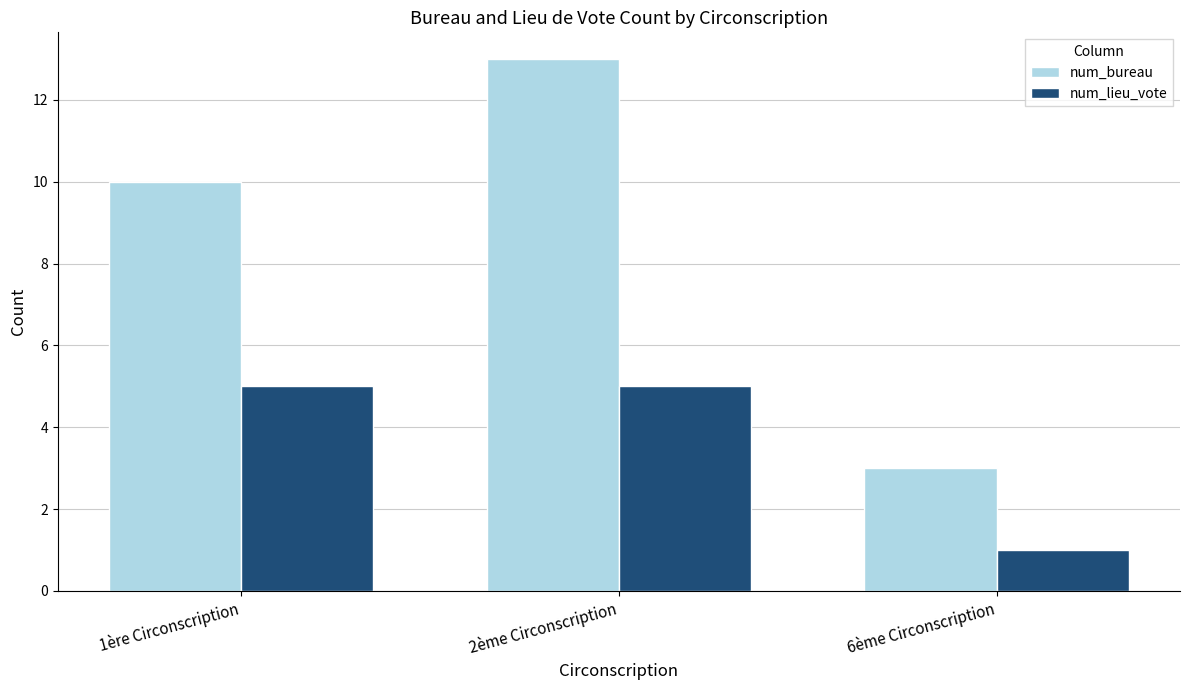

Rank the series by their maximum value, from lowest to highest.

num_lieu_vote, num_bureau